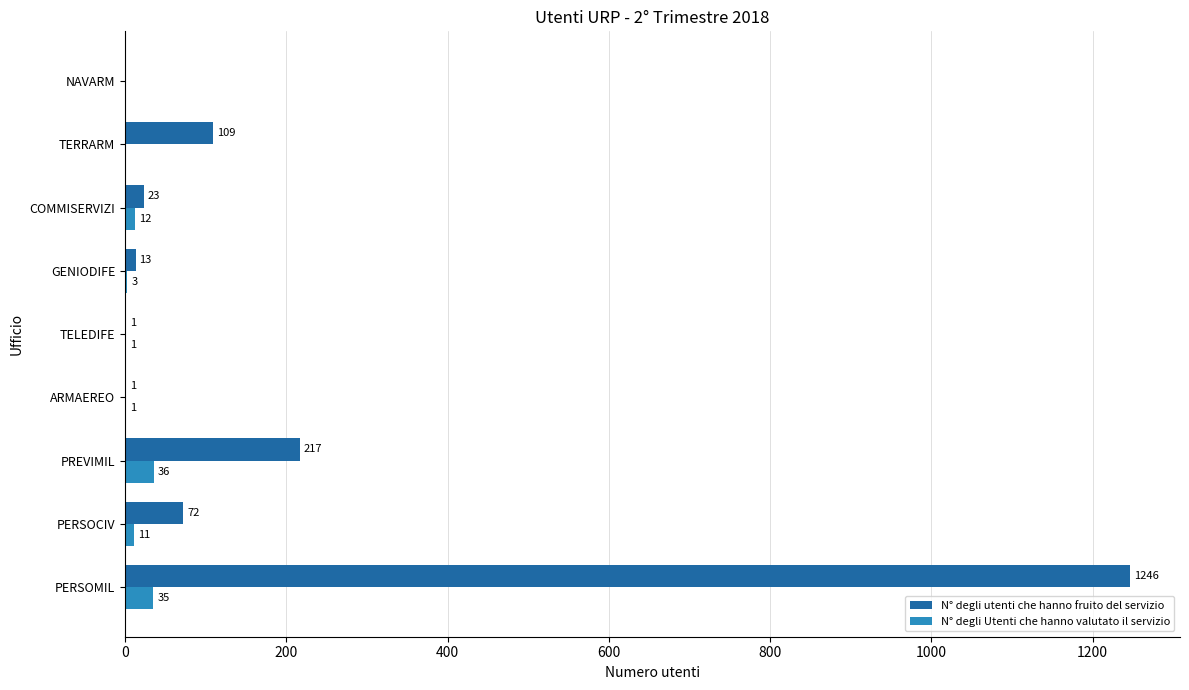

True or false: N° degli Utenti che hanno valutato il servizio has a value of 36 at PREVIMIL.

True